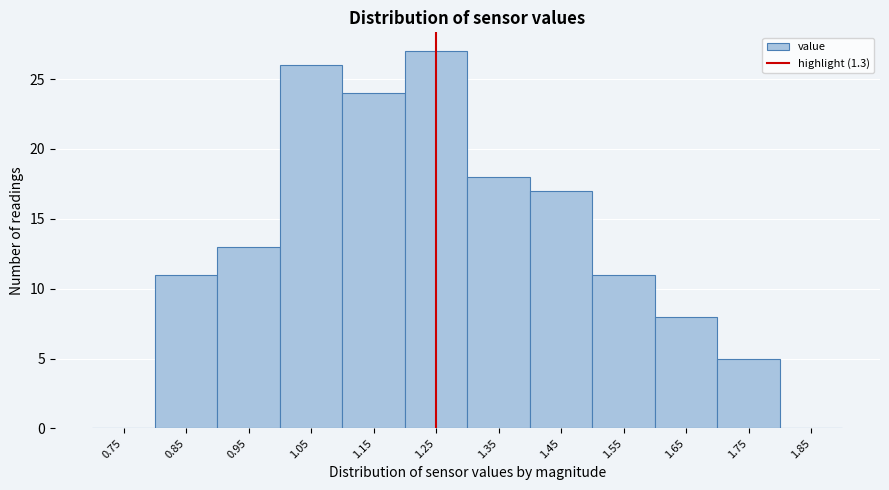

Reading right to left, extract all data points from this chart.

1.85=0	1.75=5	1.65=8	1.55=11	1.45=17	1.35=18	1.25=27	1.15=24	1.05=26	0.95=13	0.85=11	0.75=0